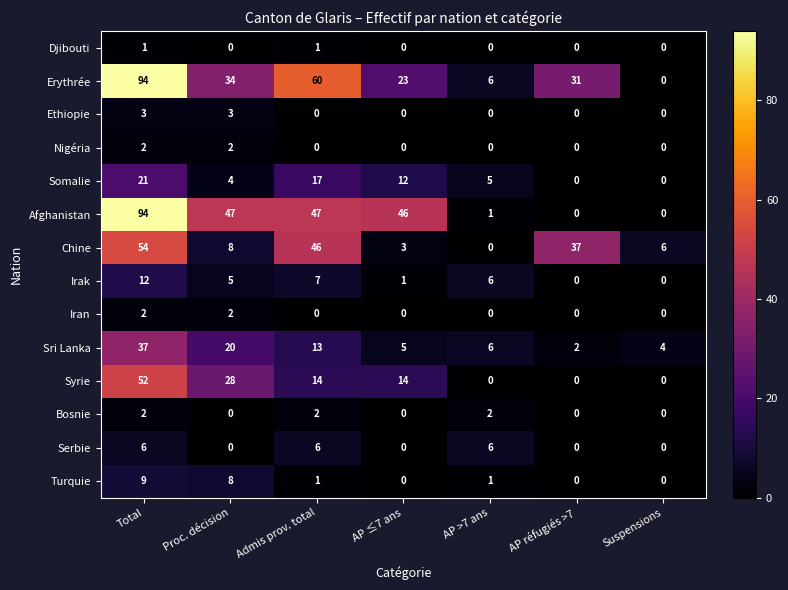

Which series has the largest total across all categories?

Erythrée